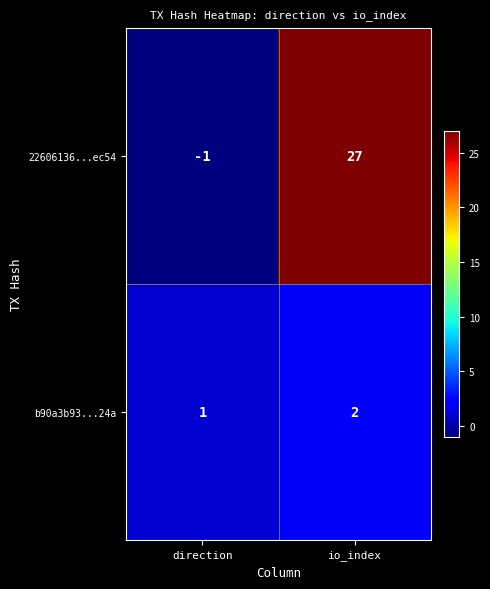

List the series in order of their overall mean, highest first.

22606136...ec54, b90a3b93...24a